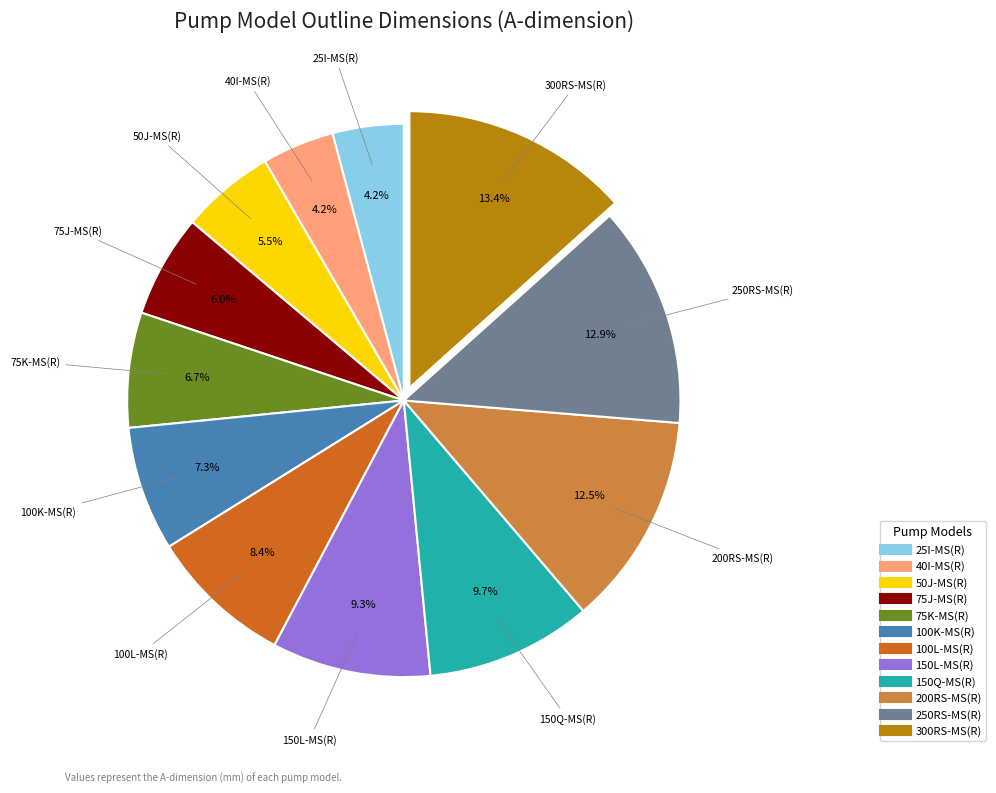

To the nearest percent, what portion does 300RS-MS(R) represent?

13%